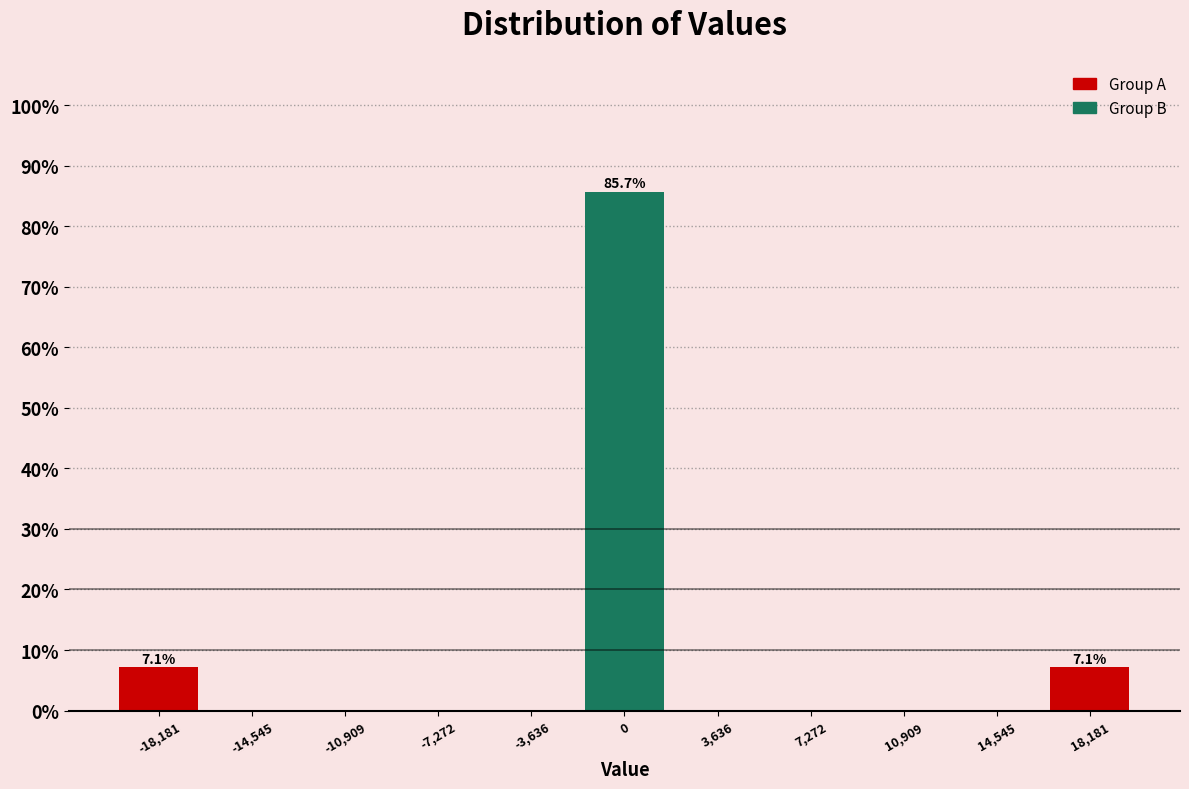

Which range on the x-axis has the tallest bar?

-2000 to 2000